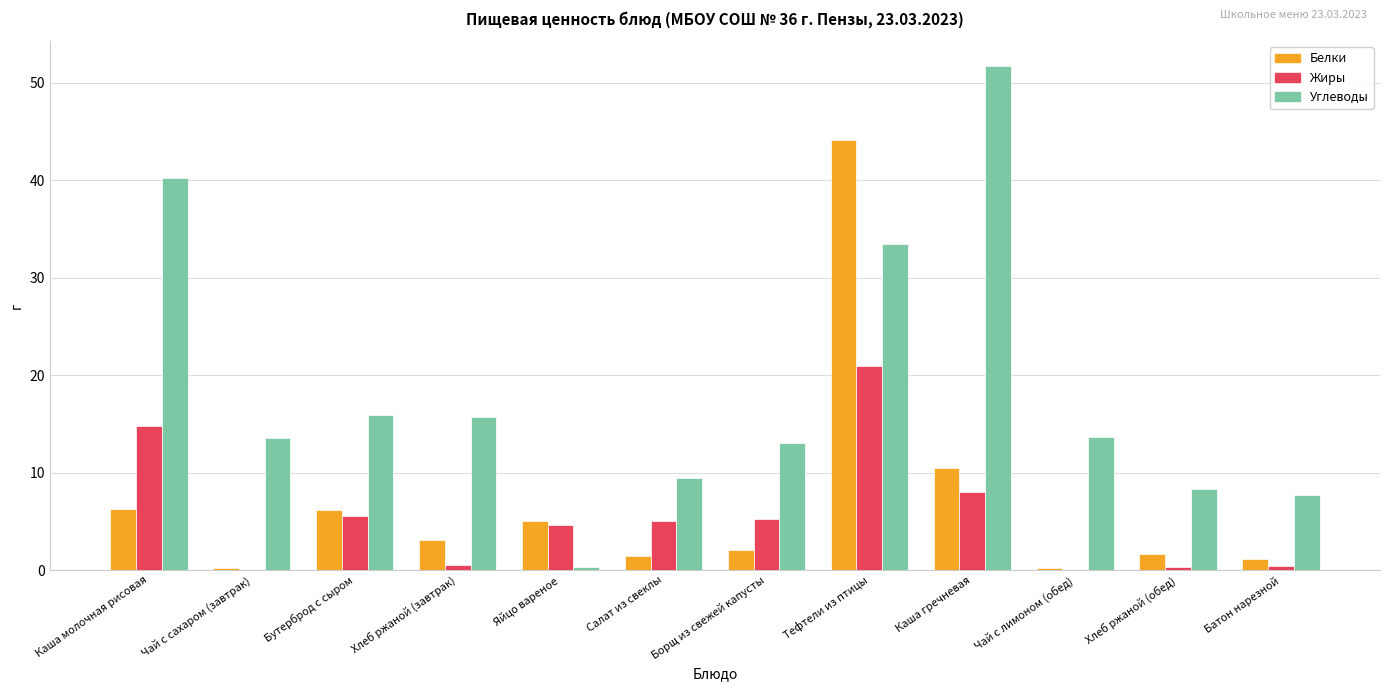

Which category has the highest value across all series?

Каша гречневая